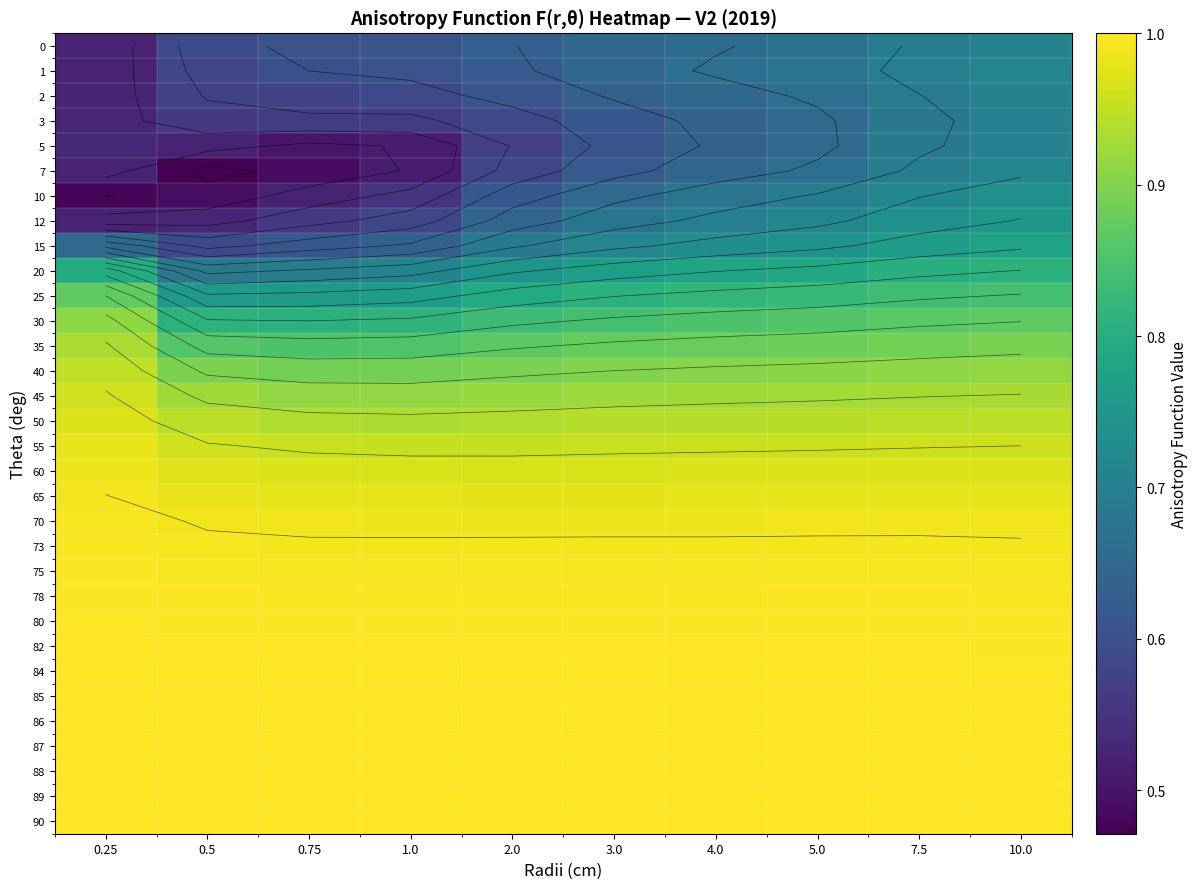

Is the value of 75 at 4.0 greater than the value of 45 at 2.0?

Yes